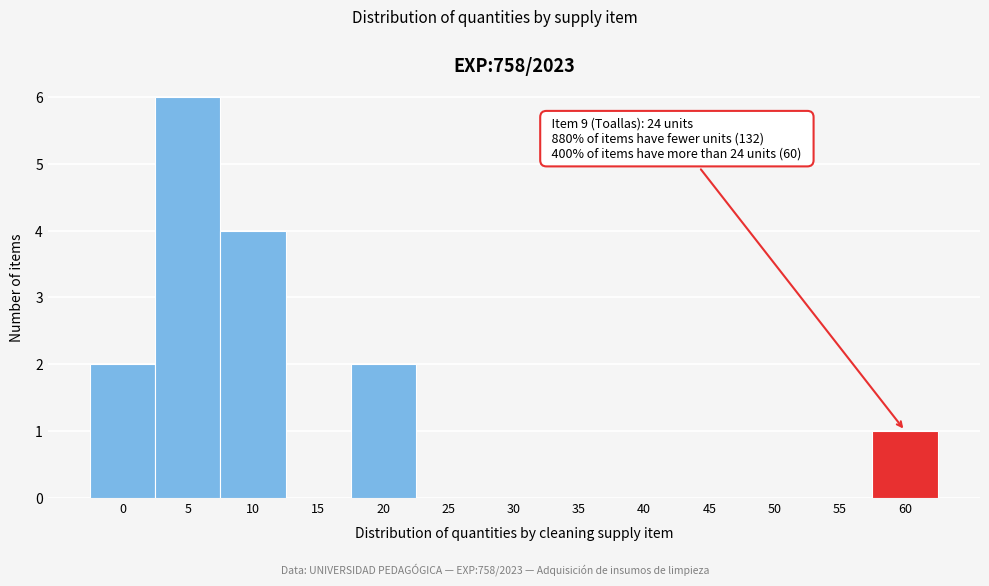

Reading left to right, list all the values displayed in this chart.

0=2	5=6	10=4	15=0	20=2	25=0	30=0	35=0	40=0	45=0	50=0	55=0	60=1